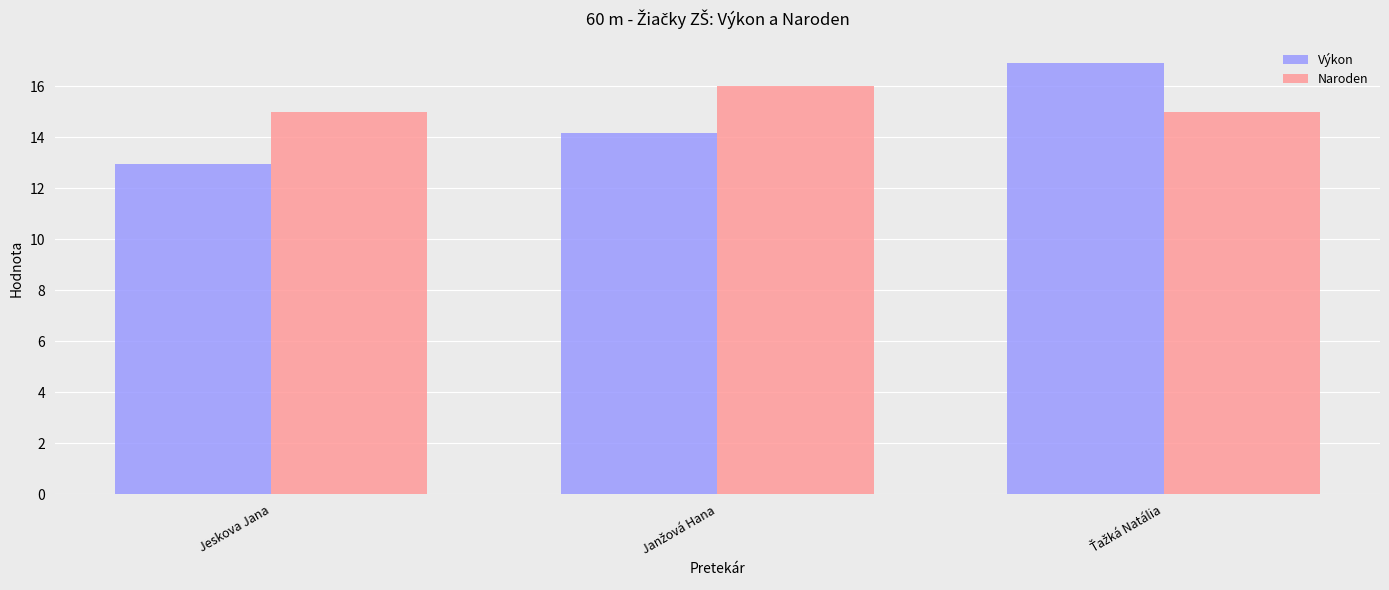

How many bars are there in each group?

2